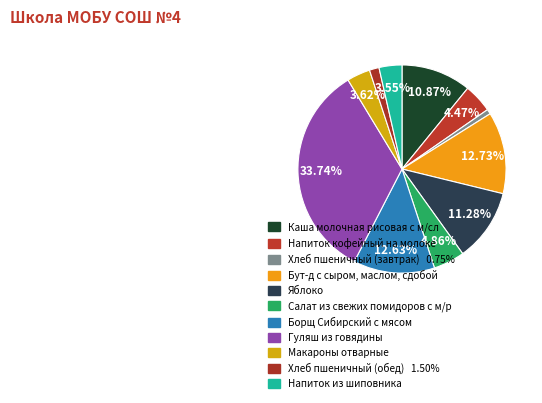

To the nearest percent, what is the average slice percentage?

9%